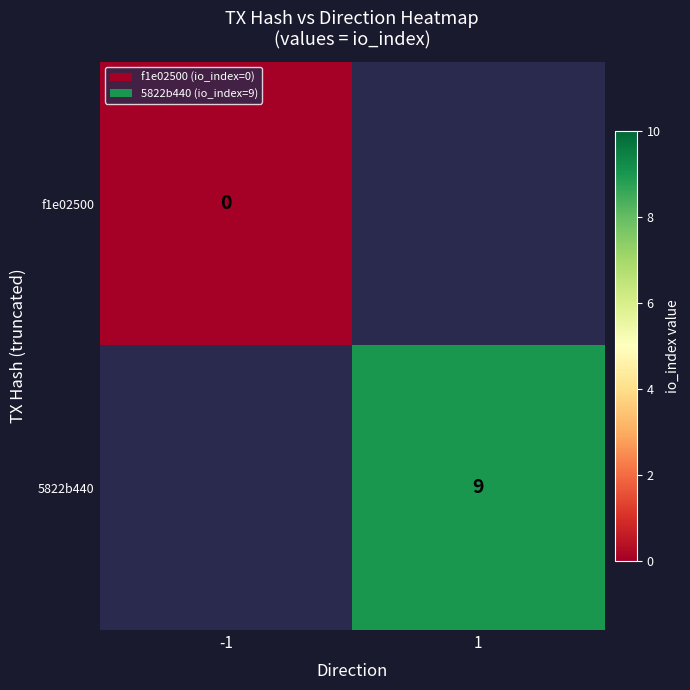

Is the value of 5822b440 at 1 greater than the value of f1e02500 at -1?

Yes